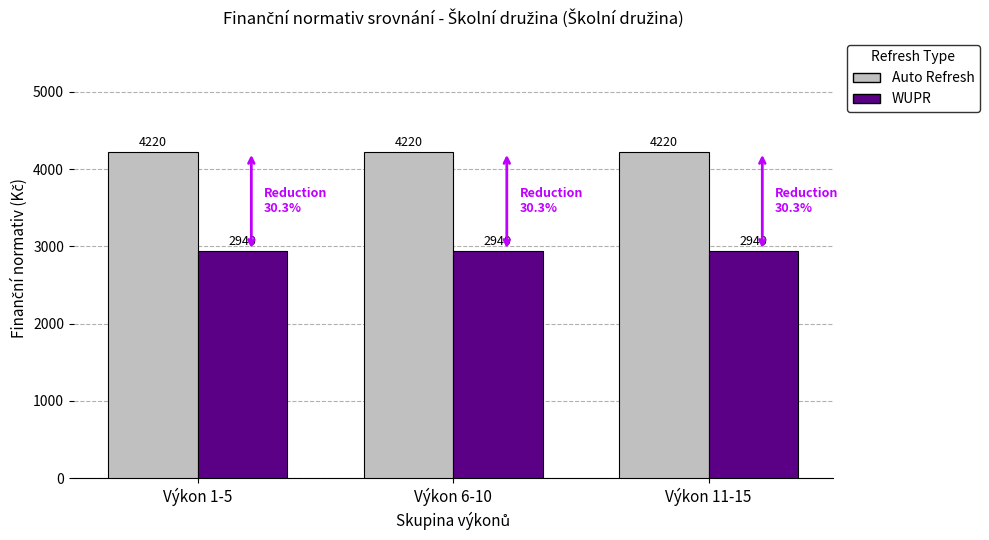

Is the value of Auto Refresh at Výkon 1-5 greater than the value of WUPR at Výkon 11-15?

Yes